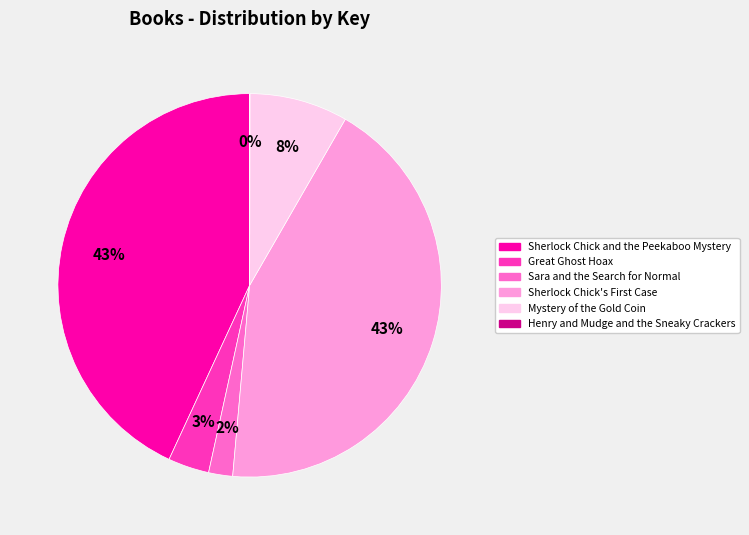

To the nearest percent, what percentage of the pie is Mystery of the Gold Coin?

8%